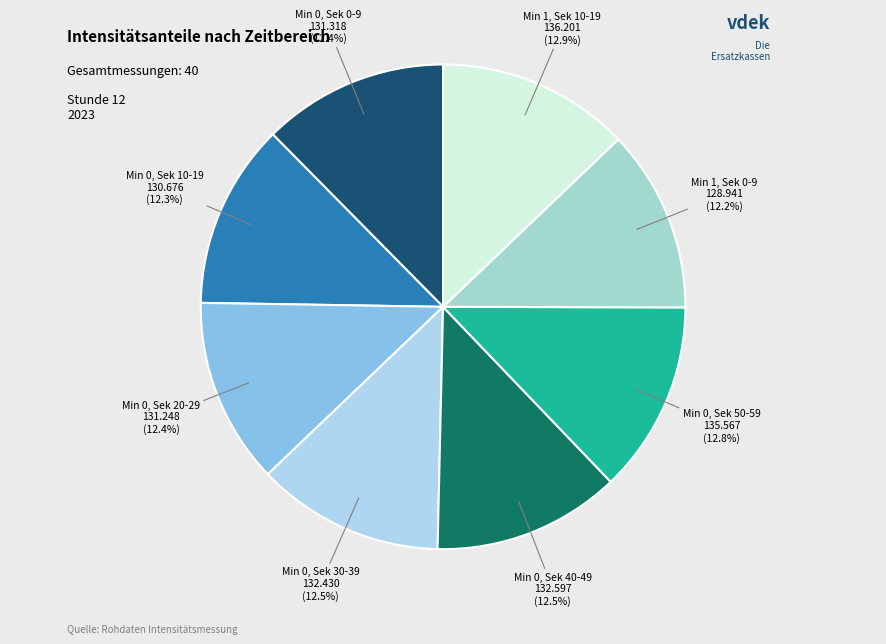

To the nearest percent, what is the difference between the largest and smallest slice percentages?

1%